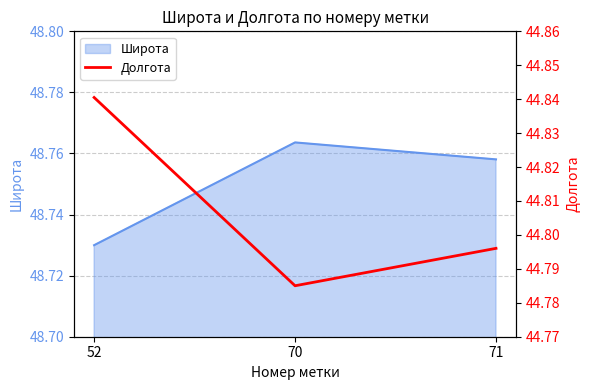

Rank the categories by value from highest to lowest.

52, 71, 70